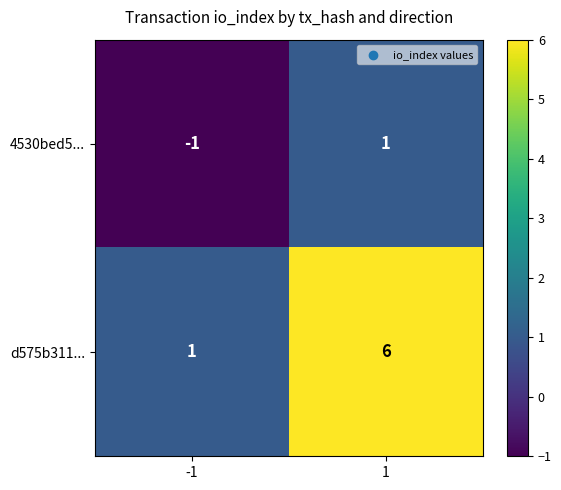

Which series has the largest total across all categories?

d575b311...